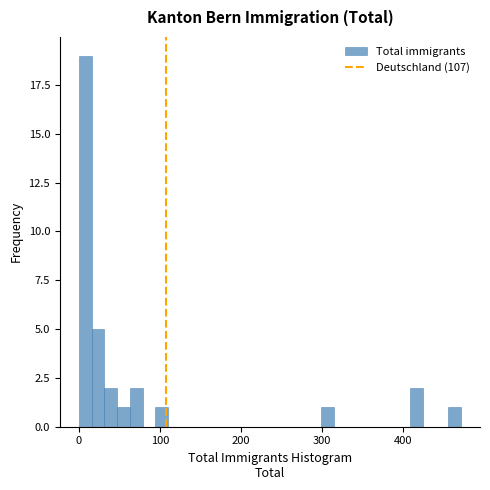

Around what value on the x-axis is the tallest bar? Give the approximate position of its centre, as read against the axis.

10